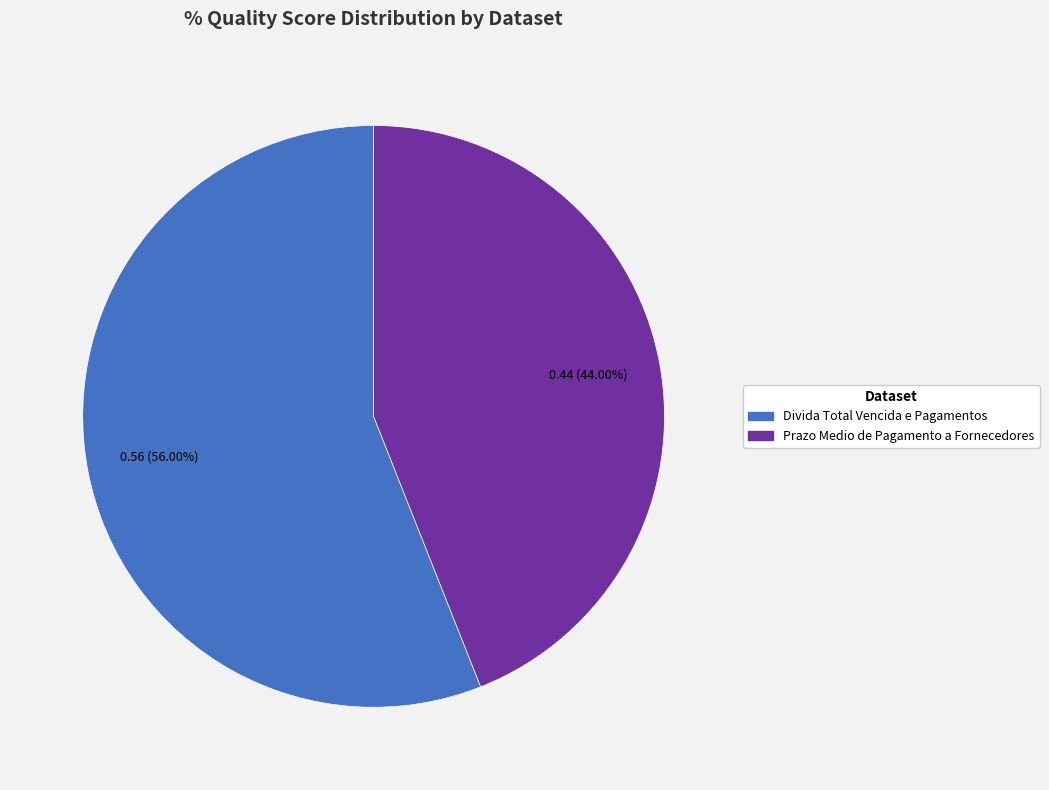

What percentage is the Prazo Medio de Pagamento a Fornecedores slice, to the nearest percent?

44%